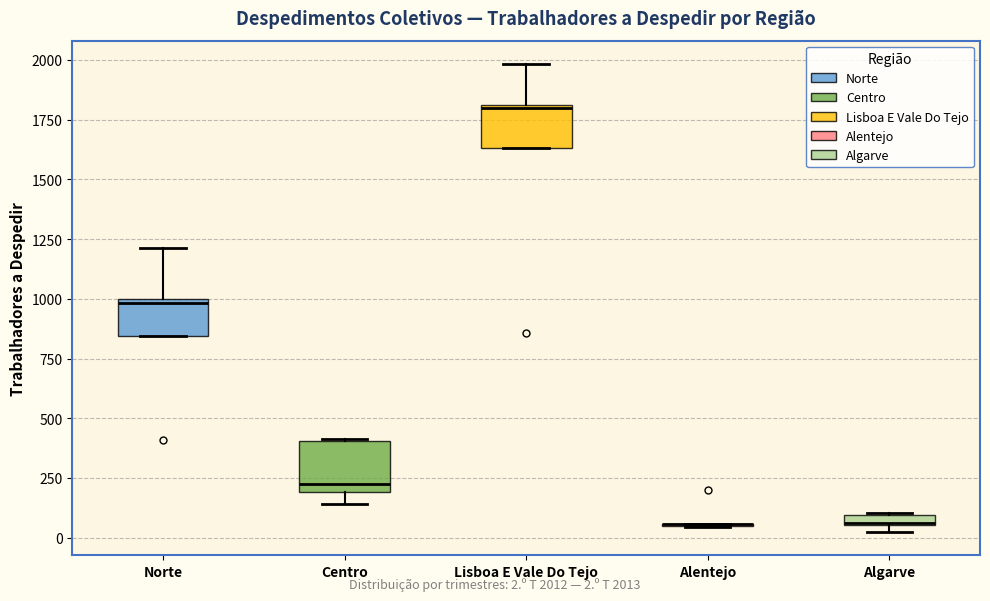

Where is the upper edge of the box for Centro on the y-axis? The values are not printed on the chart, so give them approximately, as read against the axis.

400